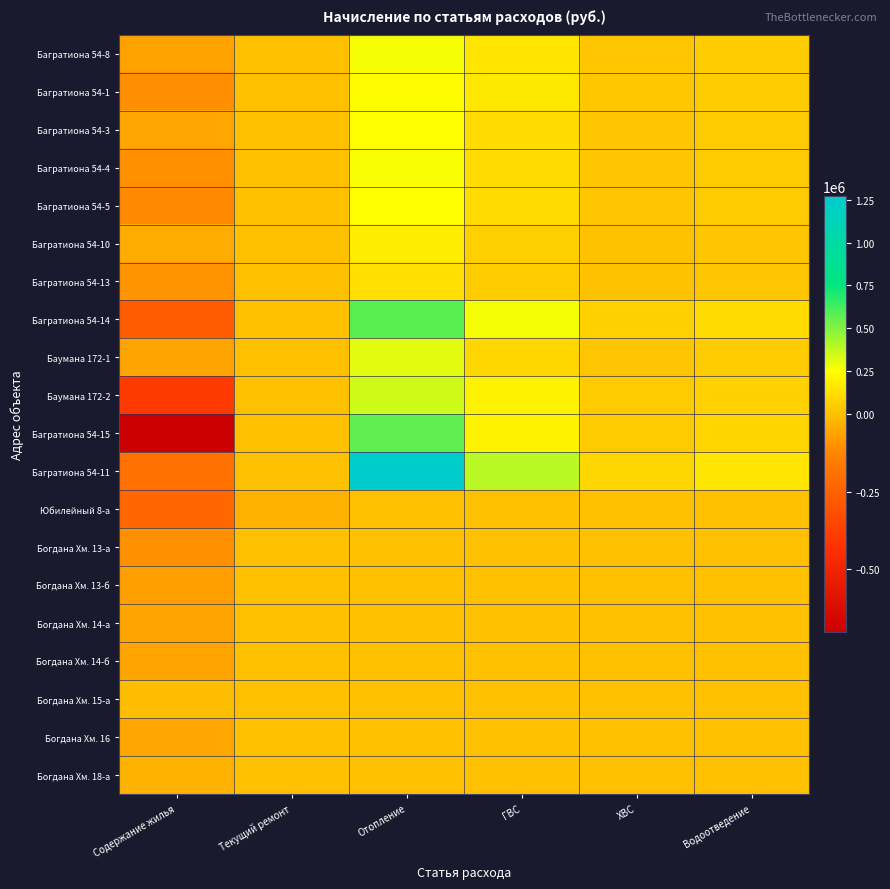

Which series has the widest spread of values?

Багратиона 54-11